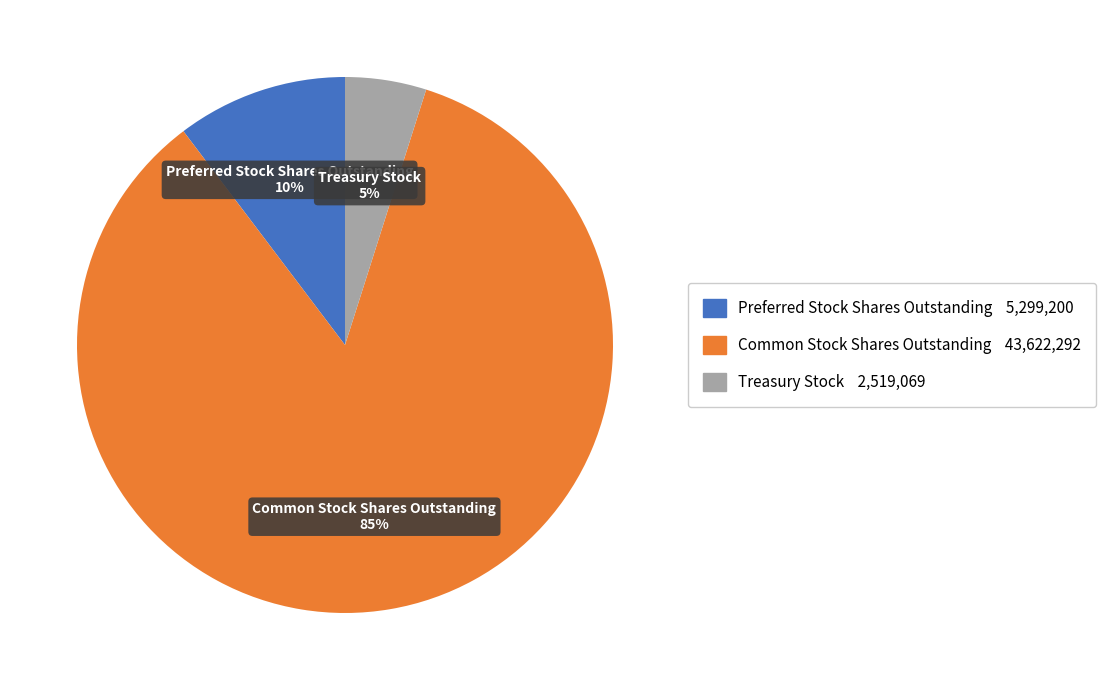

Is the sum of Preferred Stock Shares Outstanding and Treasury Stock greater than half?

No